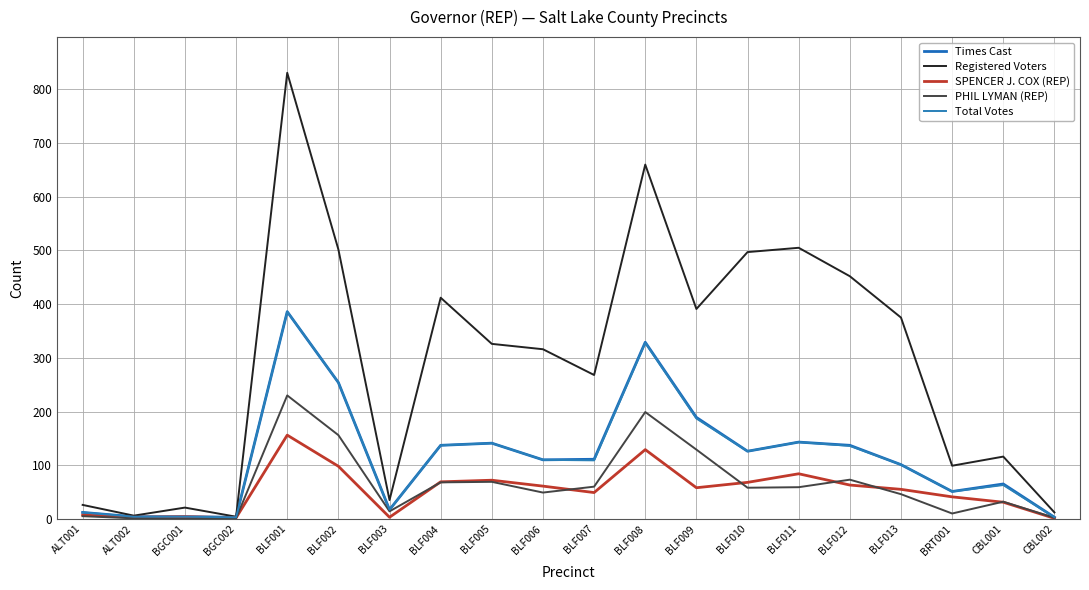

Read the Registered Voters value at BLF002, to the nearest 10.

500